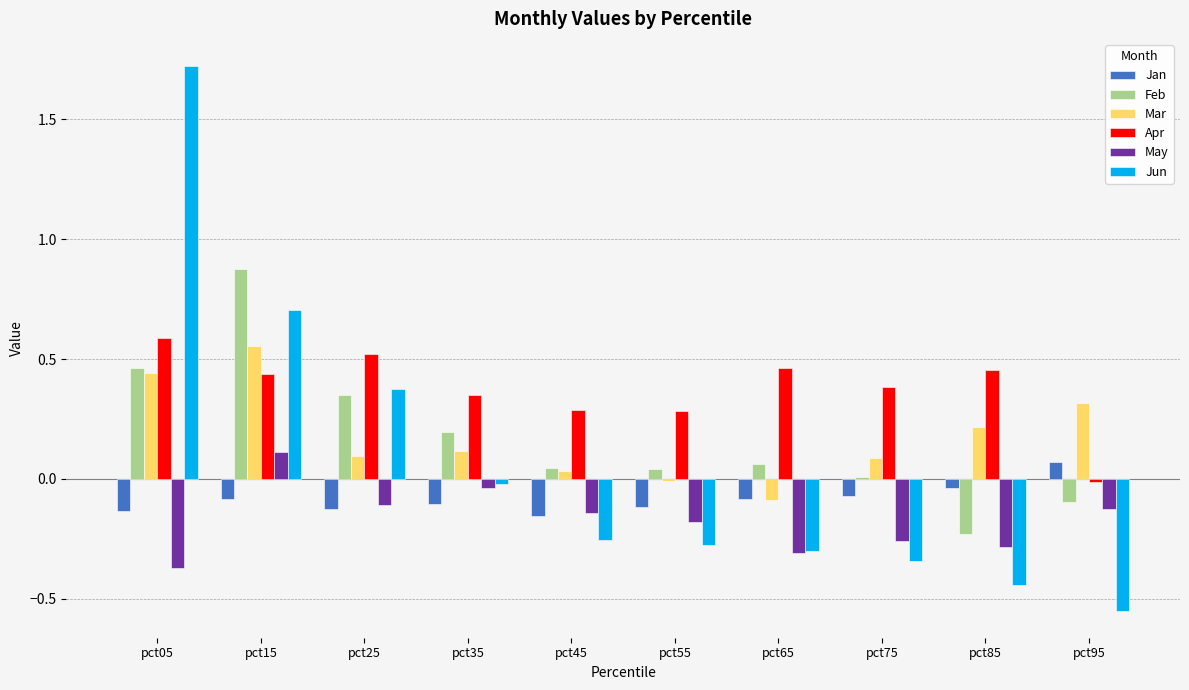

Is the value of Jun at pct85 greater than the value of Apr at pct35?

No